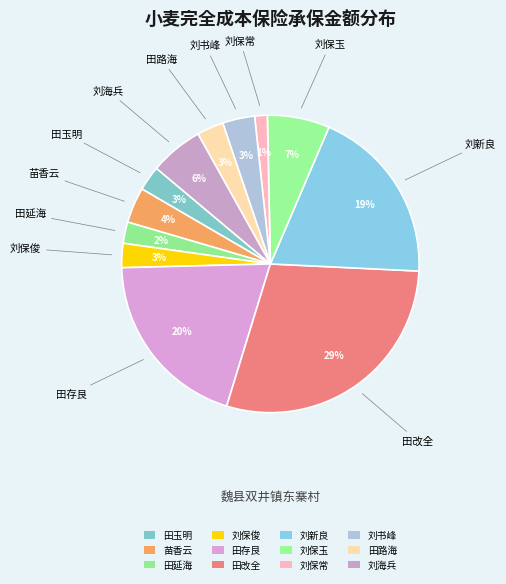

Does any single category account for the majority?

No